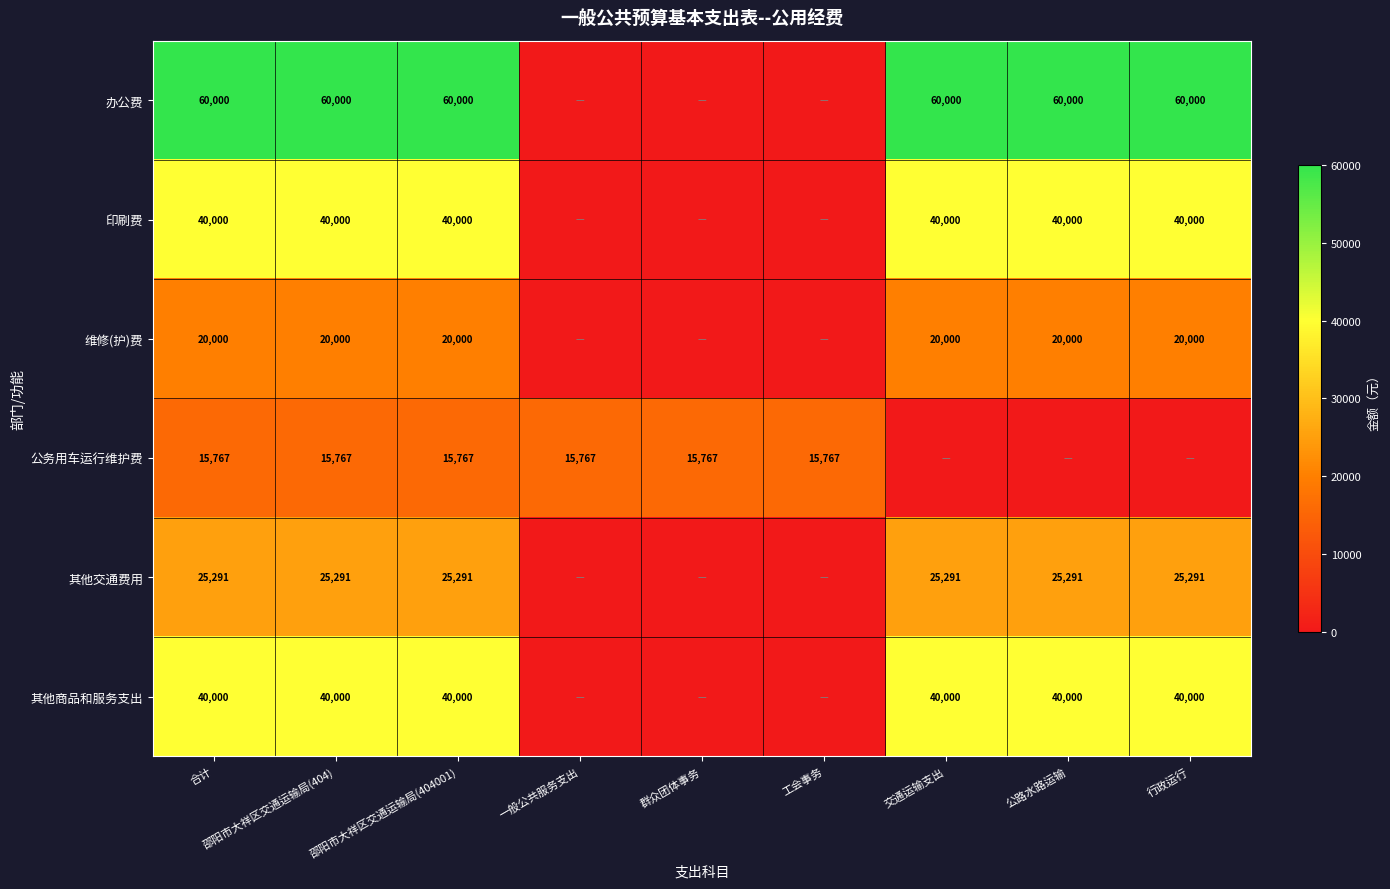

What is the spread (max minus min) of values at 交通运输支出?

60000.0